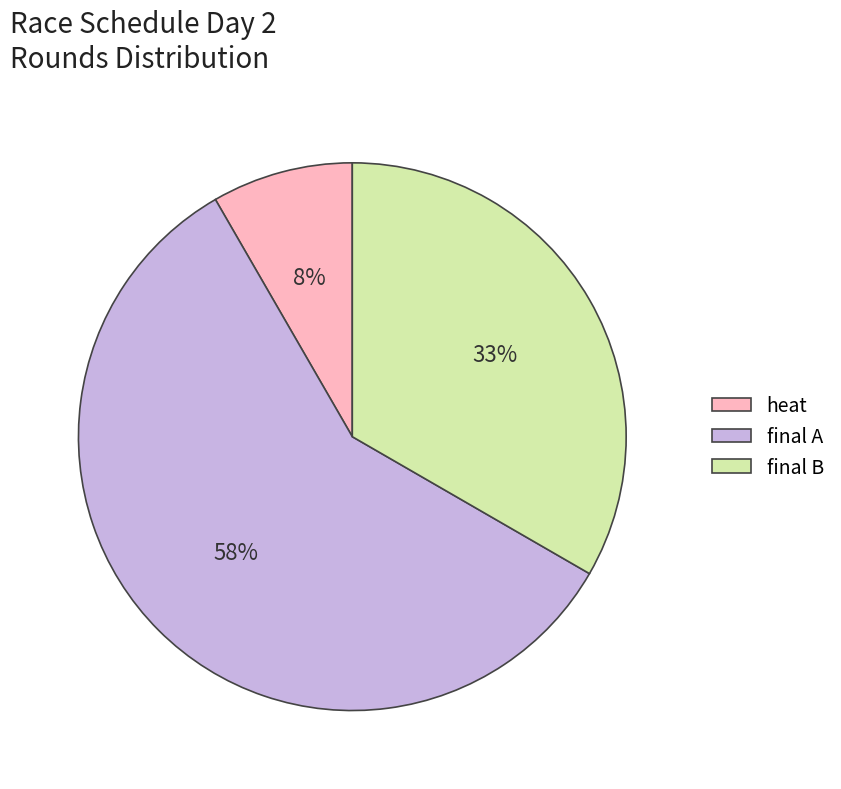

How many slices are in this pie chart?

3